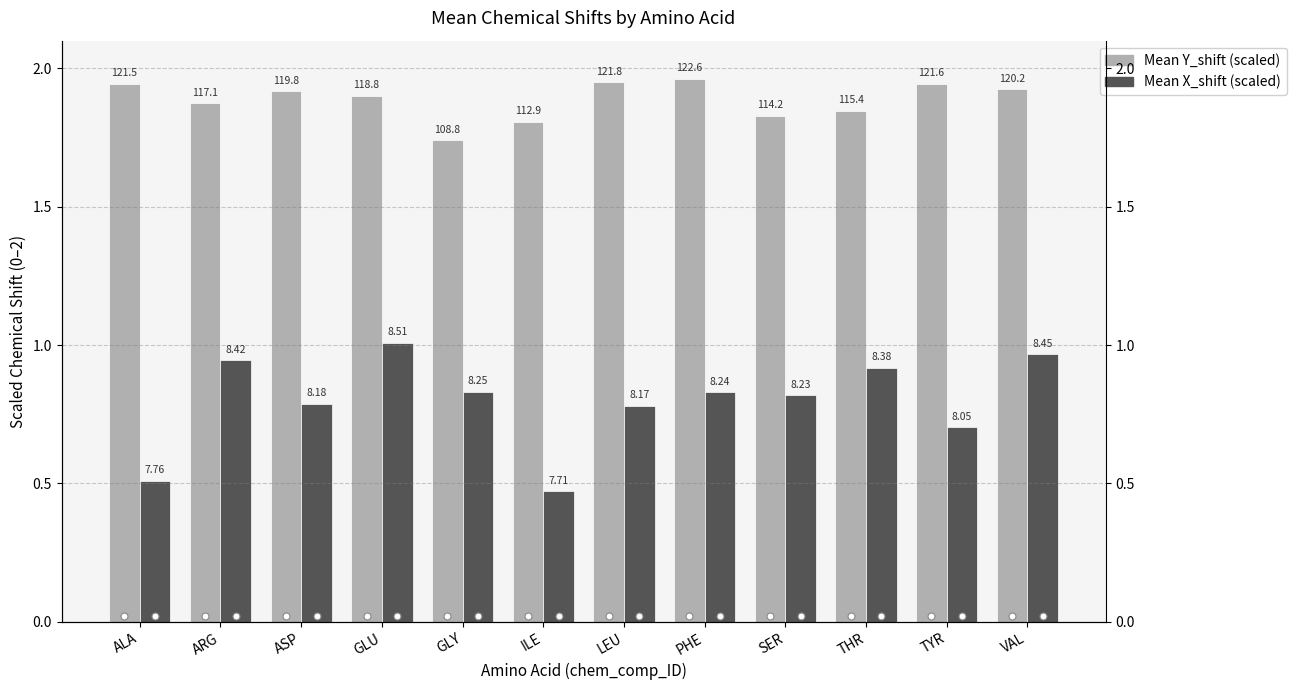

What is the sum of all Mean Y_shift (scaled) values?

22.6